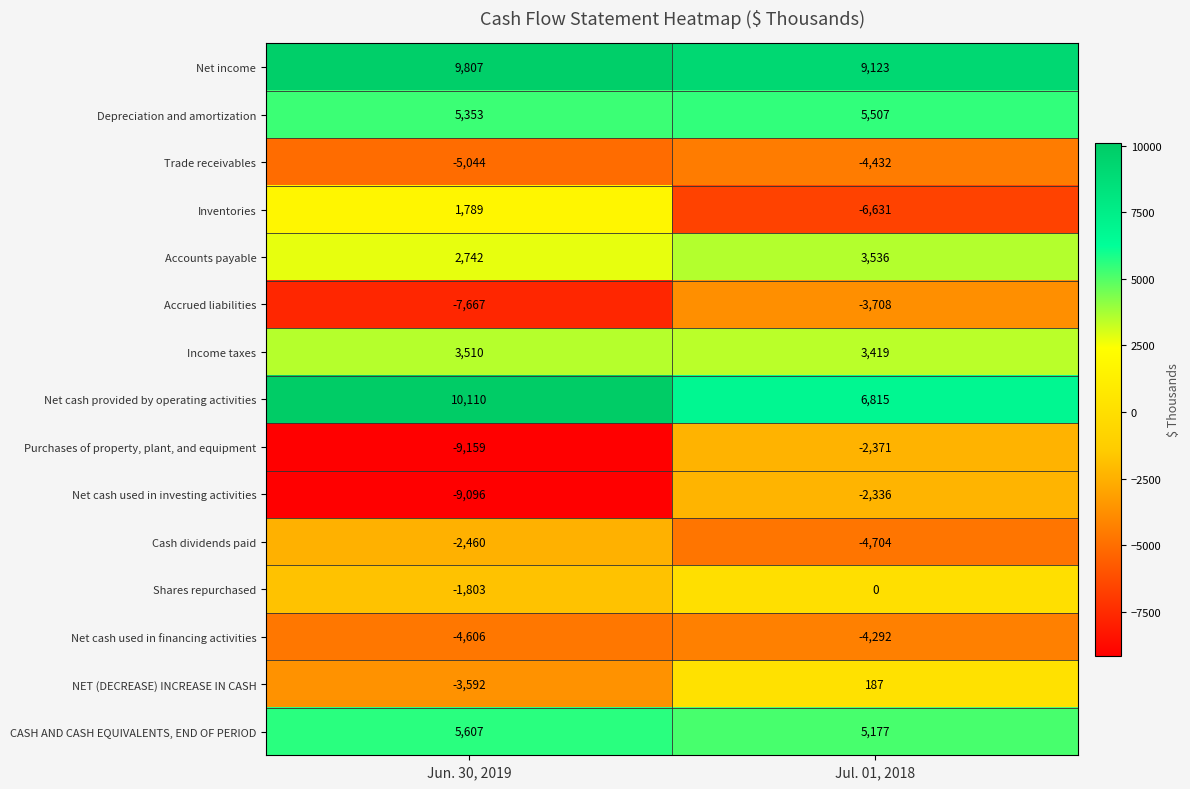

The value of Net cash used in financing activities at Jul. 01, 2018 is -4292. True or false?

True